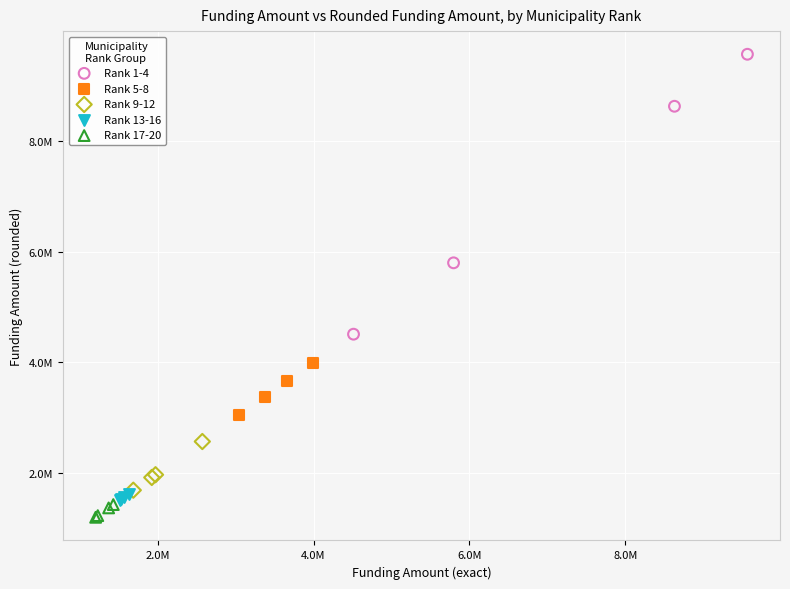

Which series reaches the maximum Y coordinate?

Rank 1-4